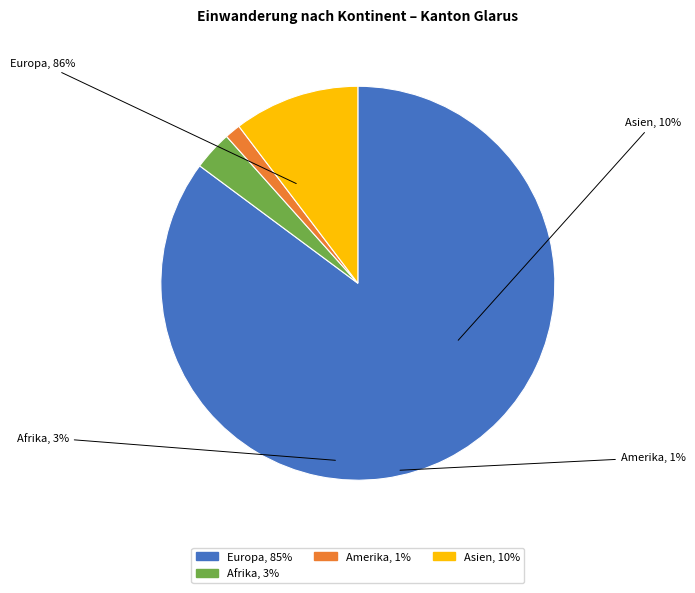

True or false: Amerika accounts for 1% of the total.

True